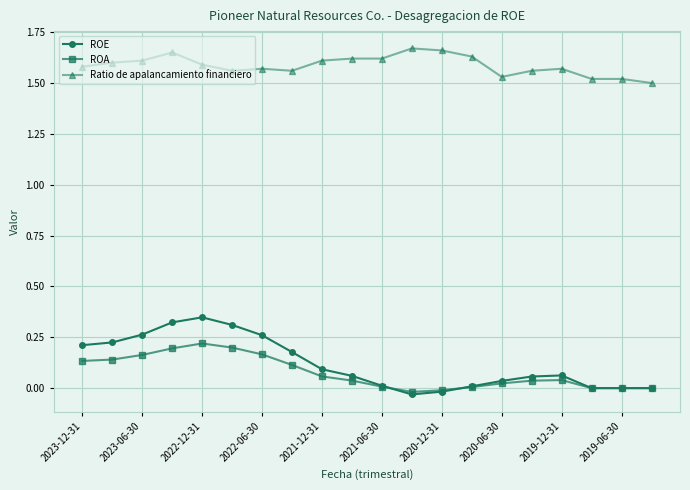

Count the number of data series in this chart.

3